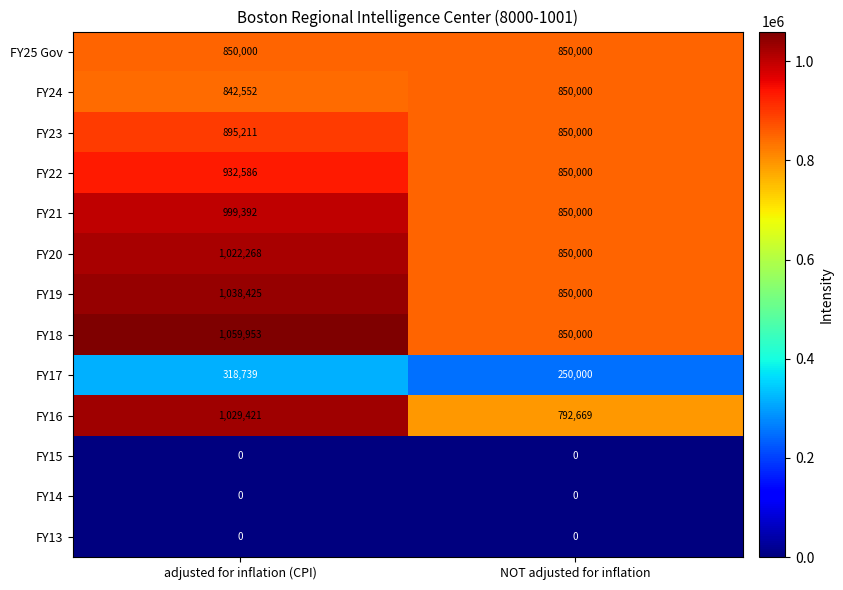

What is the total value across all series at NOT adjusted for inflation?

7842669